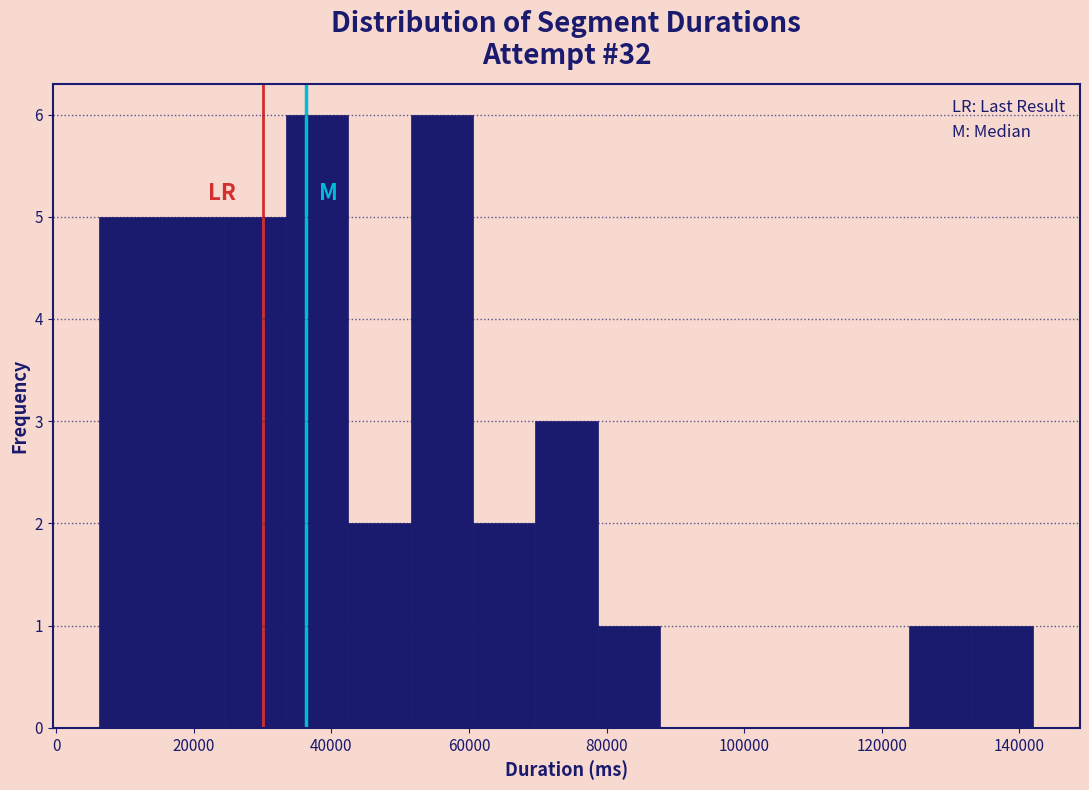

Reading left to right, transcribe this chart: for each bar, give the range it covers on the x-axis and its height. Neither the bar edges nor the heights are printed on the chart, so give them approximately, as read against the axes.

6000 to 16000: 5
16000 to 24000: 5
24000 to 34000: 5
34000 to 42000: 6
42000 to 52000: 2
52000 to 60000: 6
60000 to 70000: 2
70000 to 78000: 3
78000 to 88000: 1
88000 to 96000: 0
96000 to 106000: 0
106000 to 114000: 0
114000 to 124000: 0
124000 to 132000: 1
132000 to 142000: 1